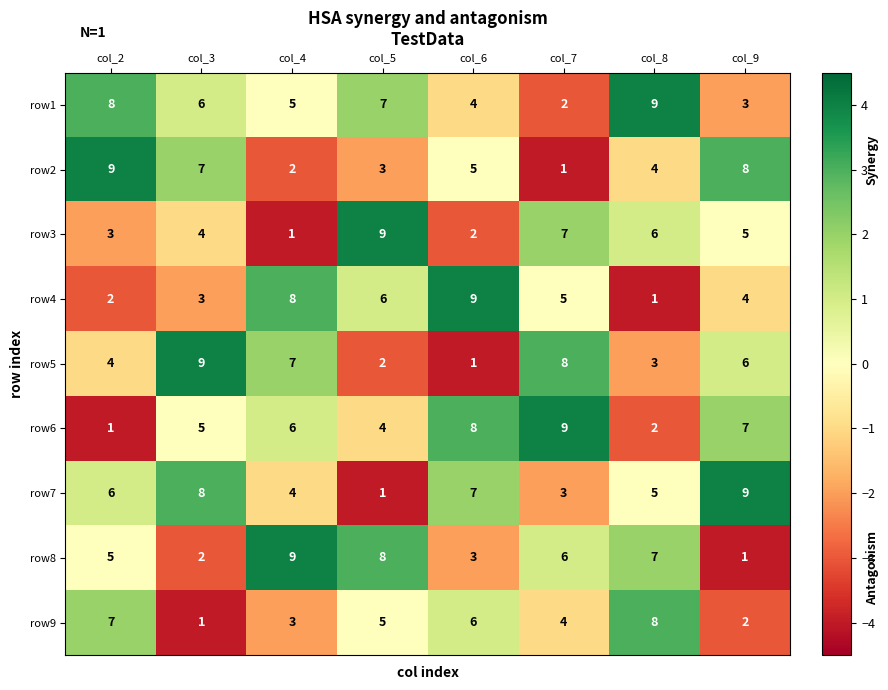

The row2 series shows 4 at col_8. True or false?

True